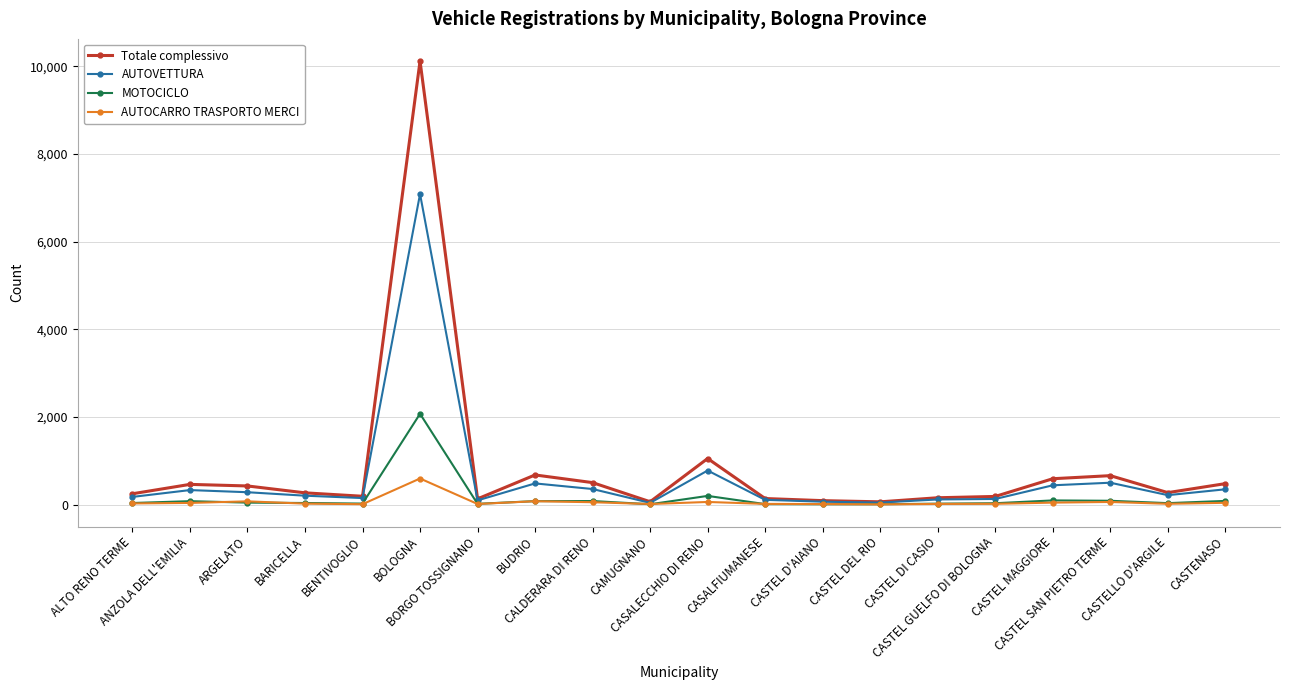

Rank the series by their maximum value, from highest to lowest.

Totale complessivo, AUTOVETTURA, MOTOCICLO, AUTOCARRO TRASPORTO MERCI